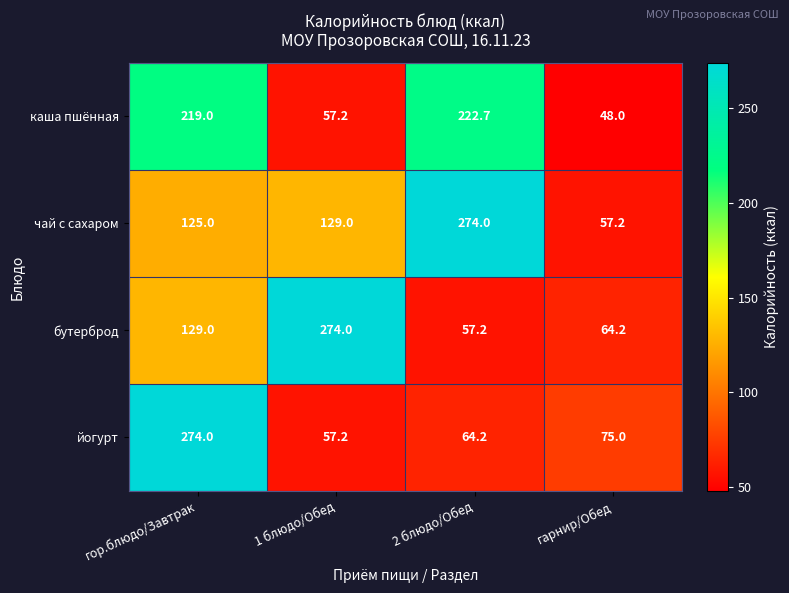

Where is чай с сахаром nearest to the value 165?

1 блюдо/Обед